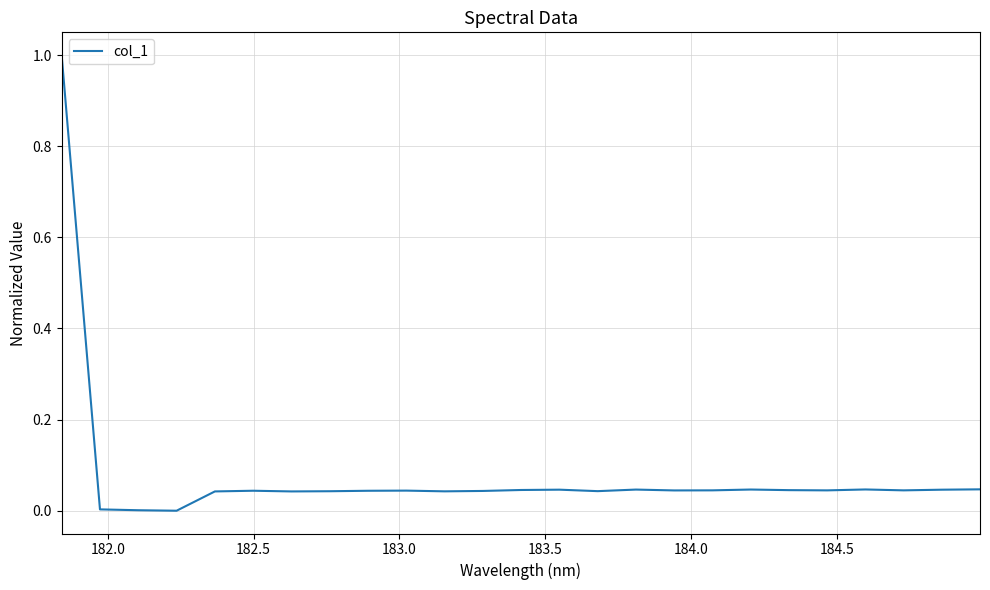

What is the average value?

0.1